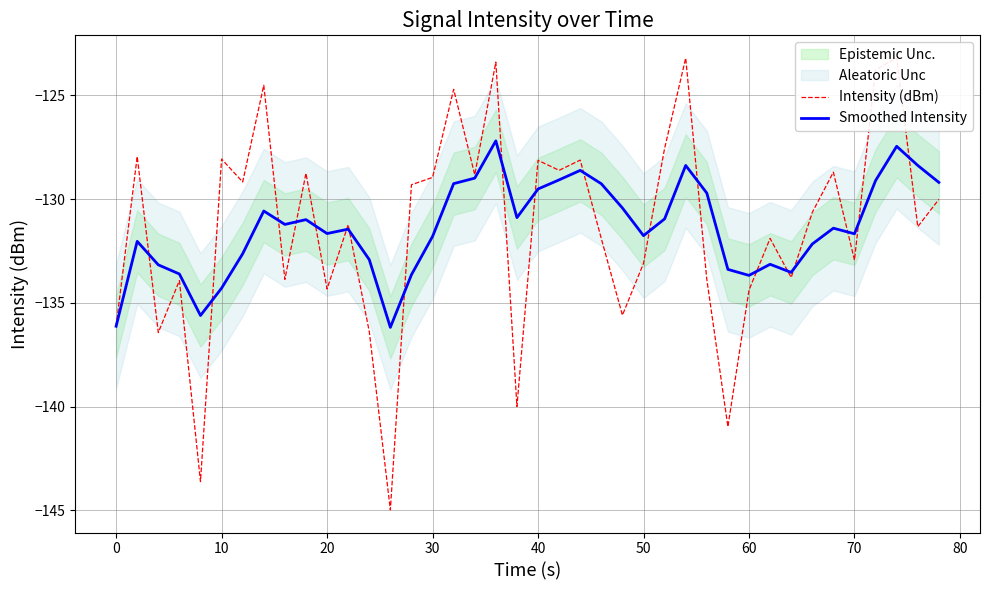

How many intersections are there between Smoothed Intensity and Intensity (dBm)?

19